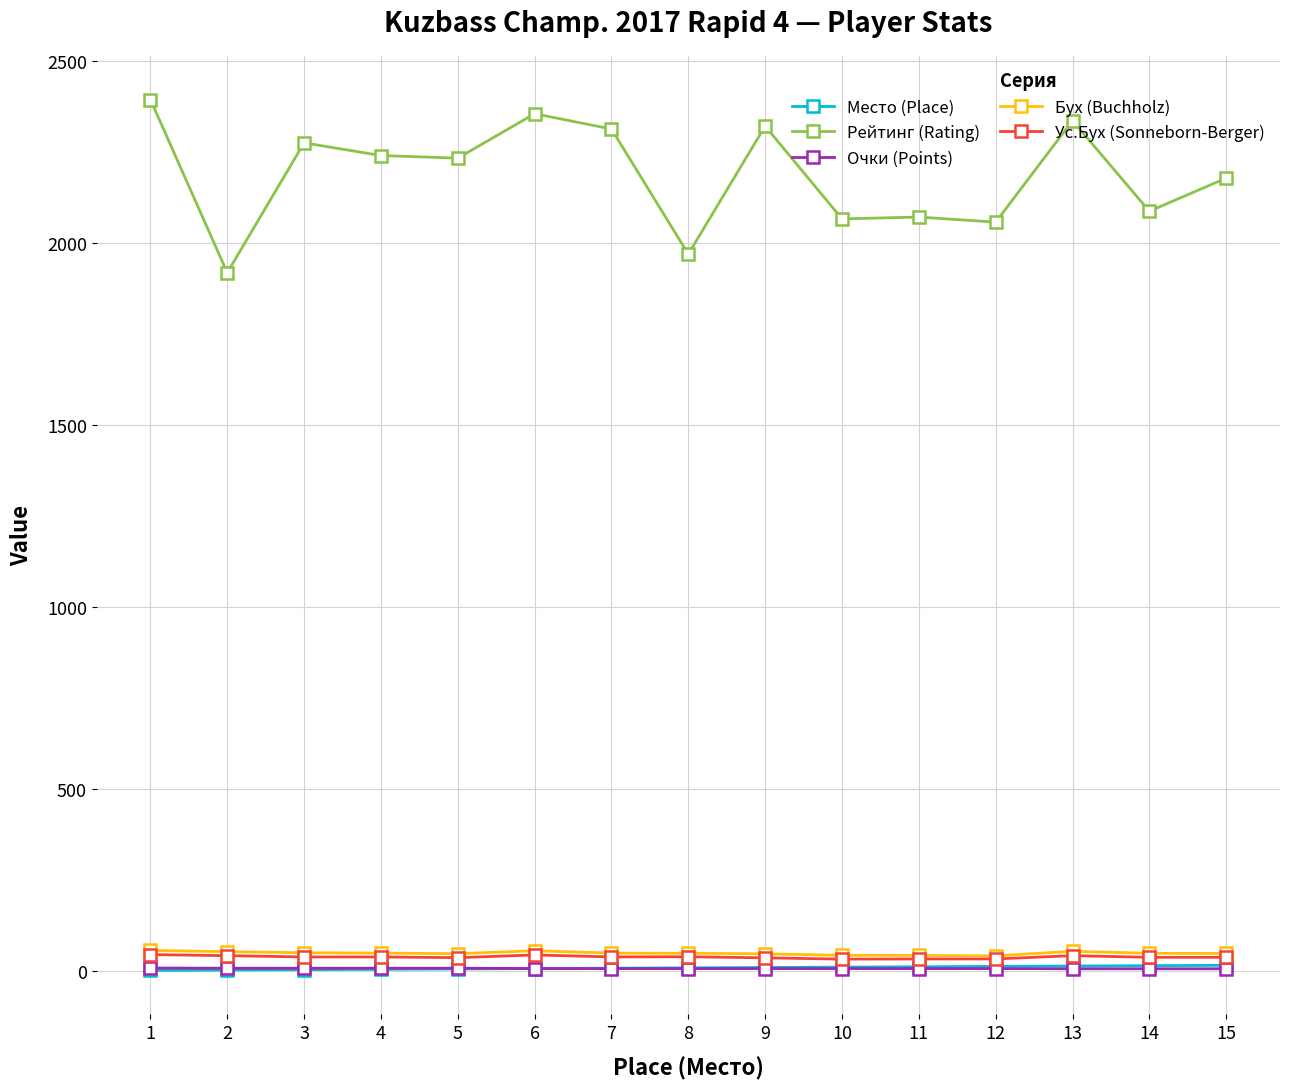

Which series has the largest range (max minus min)?

Рейтинг (Rating)